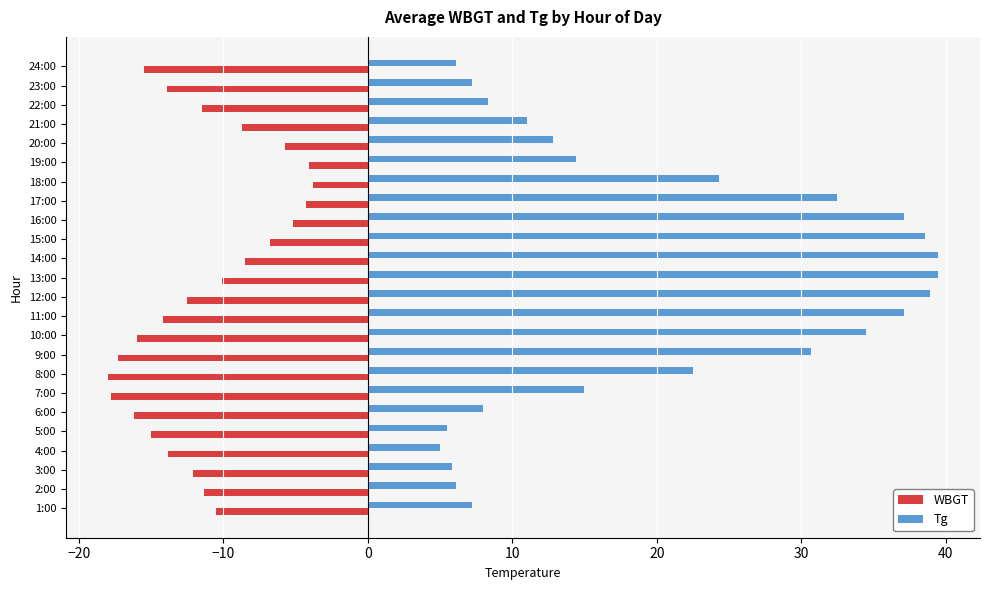

Rank the series at 18:00 from lowest to highest value.

WBGT, Tg